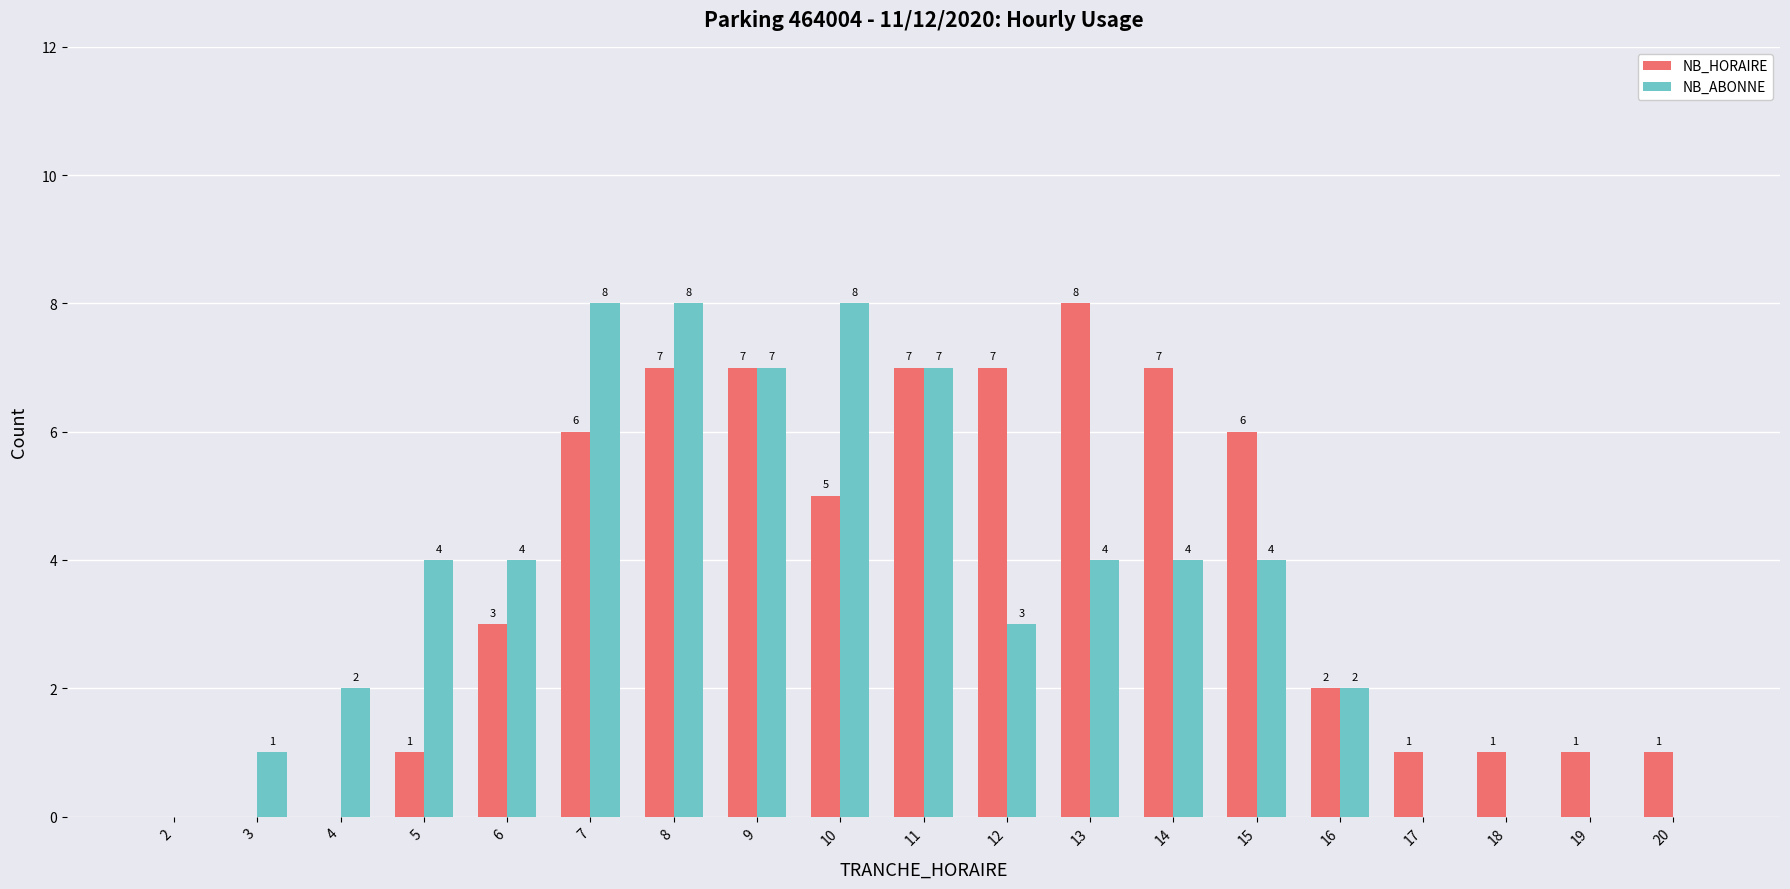

The value of NB_HORAIRE at 17 is 1. True or false?

True